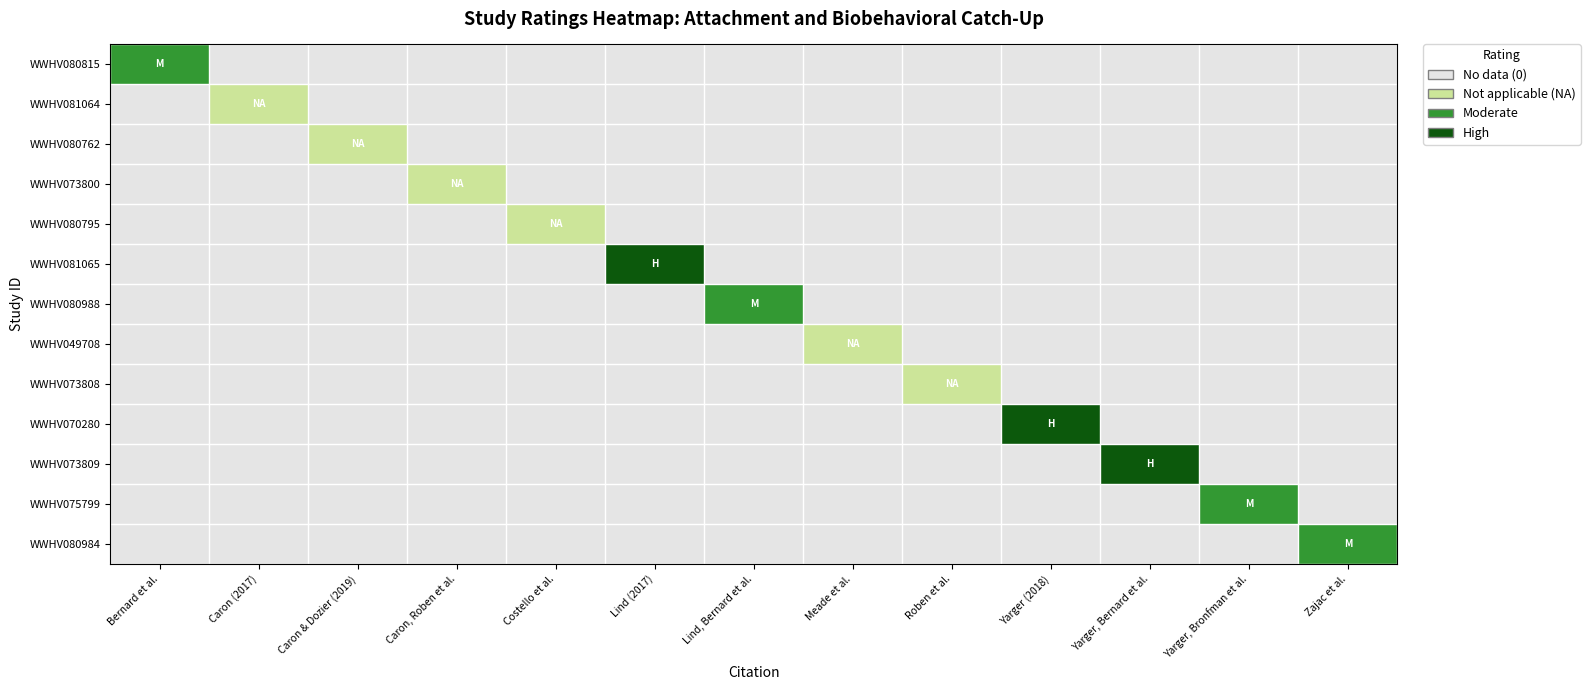

Which series has the largest total across all categories?

WWHV081065